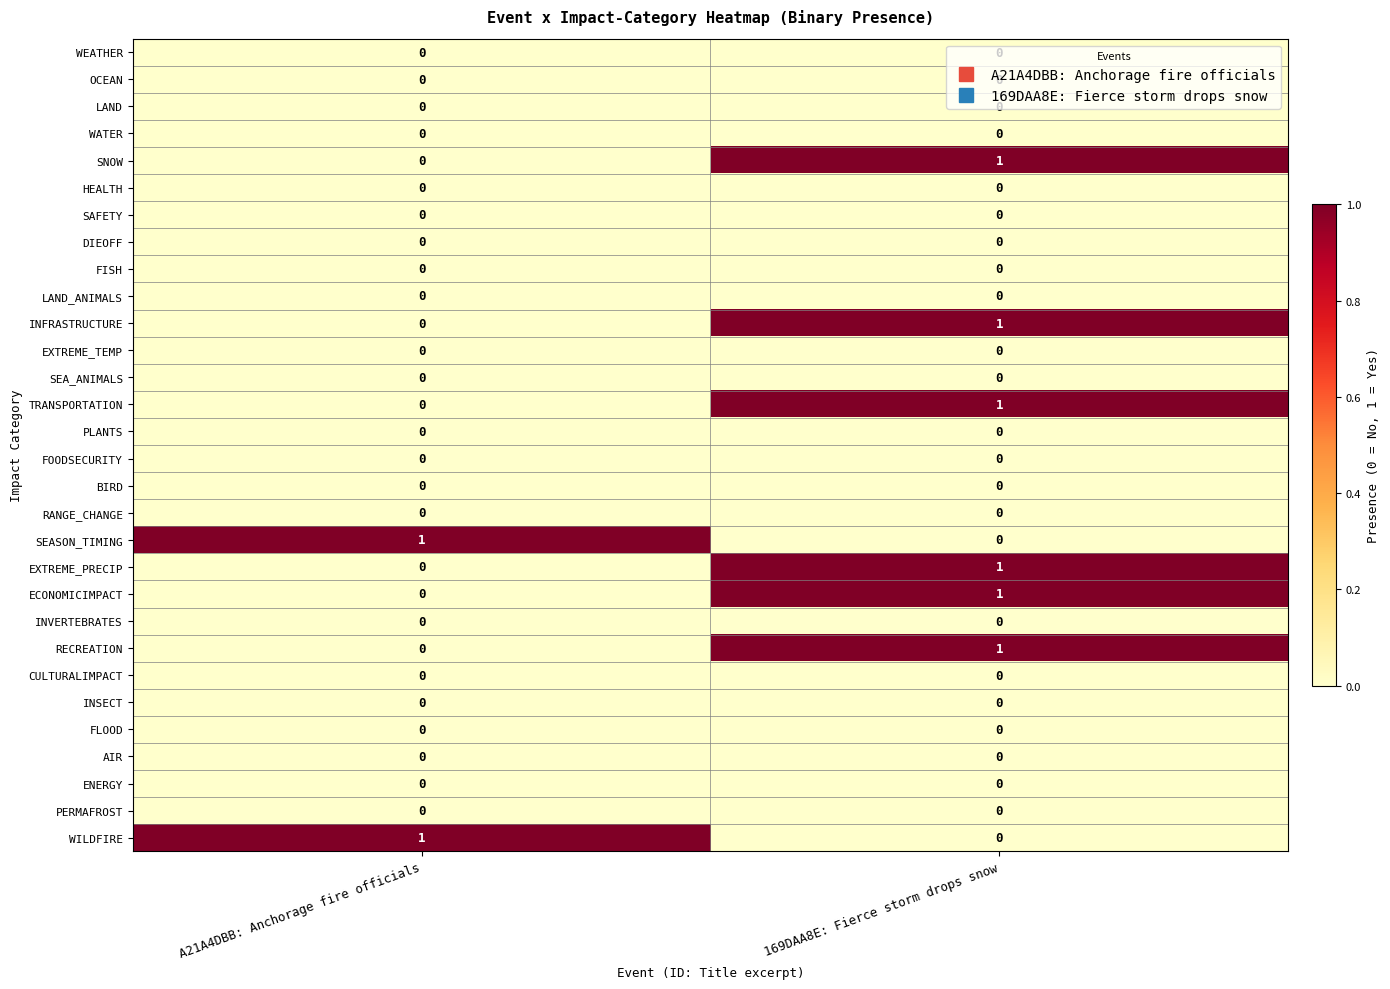

Rank the categories by WILDFIRE value from highest to lowest.

A21A4DBB: Anchorage fire officials, 169DAA8E: Fierce storm drops snow